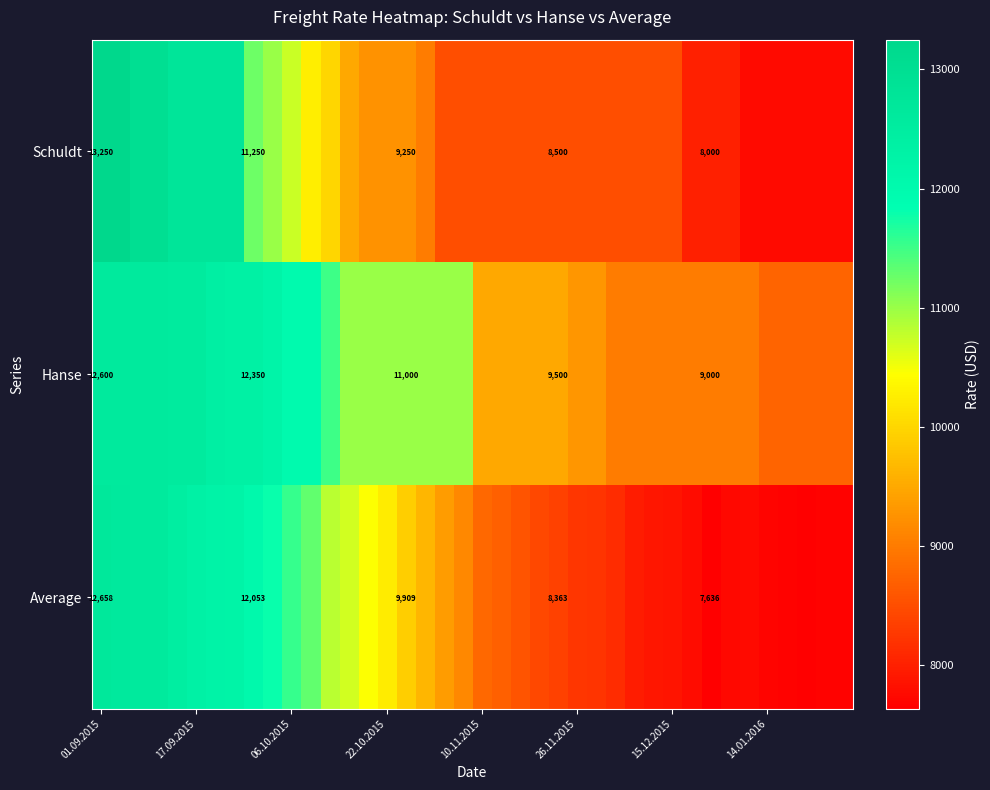

At 01.09.2015, list the series in order from smallest to largest.

Hanse, Average, Schuldt